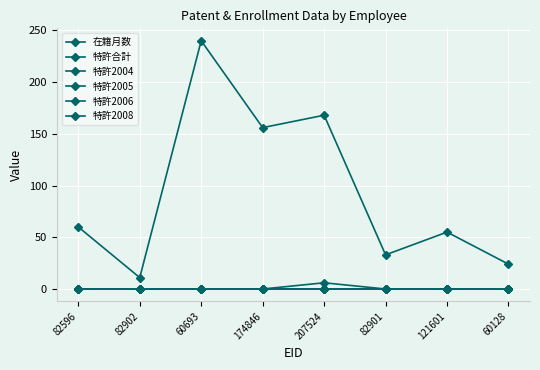

Between 82902 and 174846, which series saw the biggest shift?

在籍月数